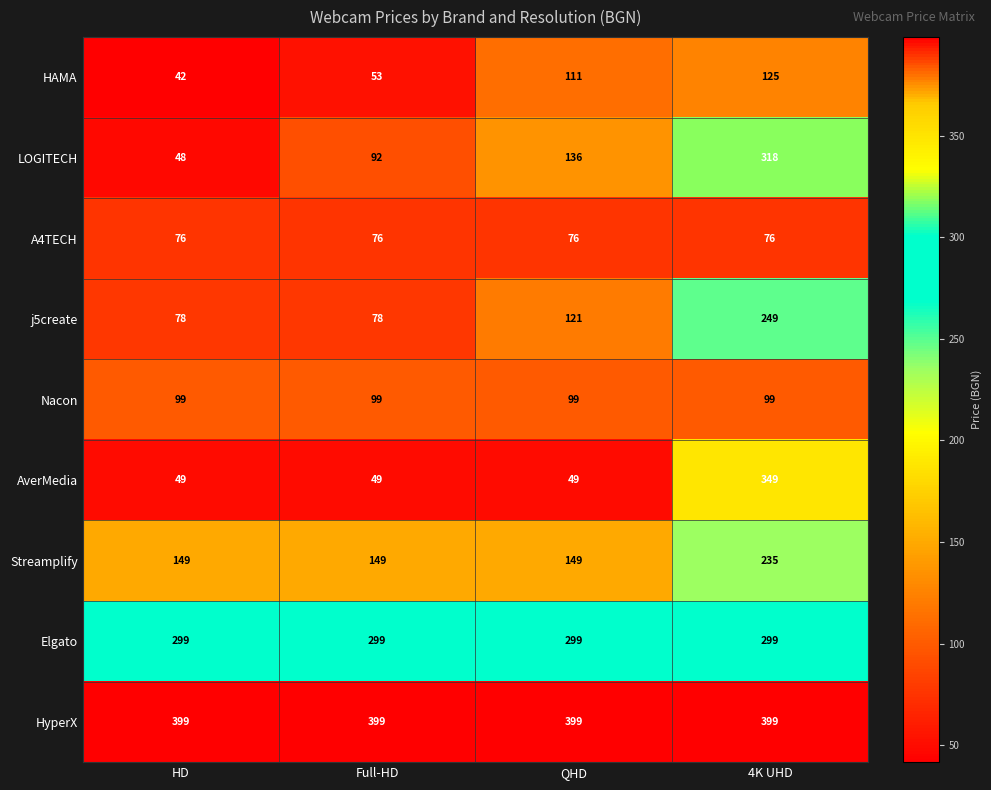

What is the difference between the highest and lowest values at 4K UHD?

323